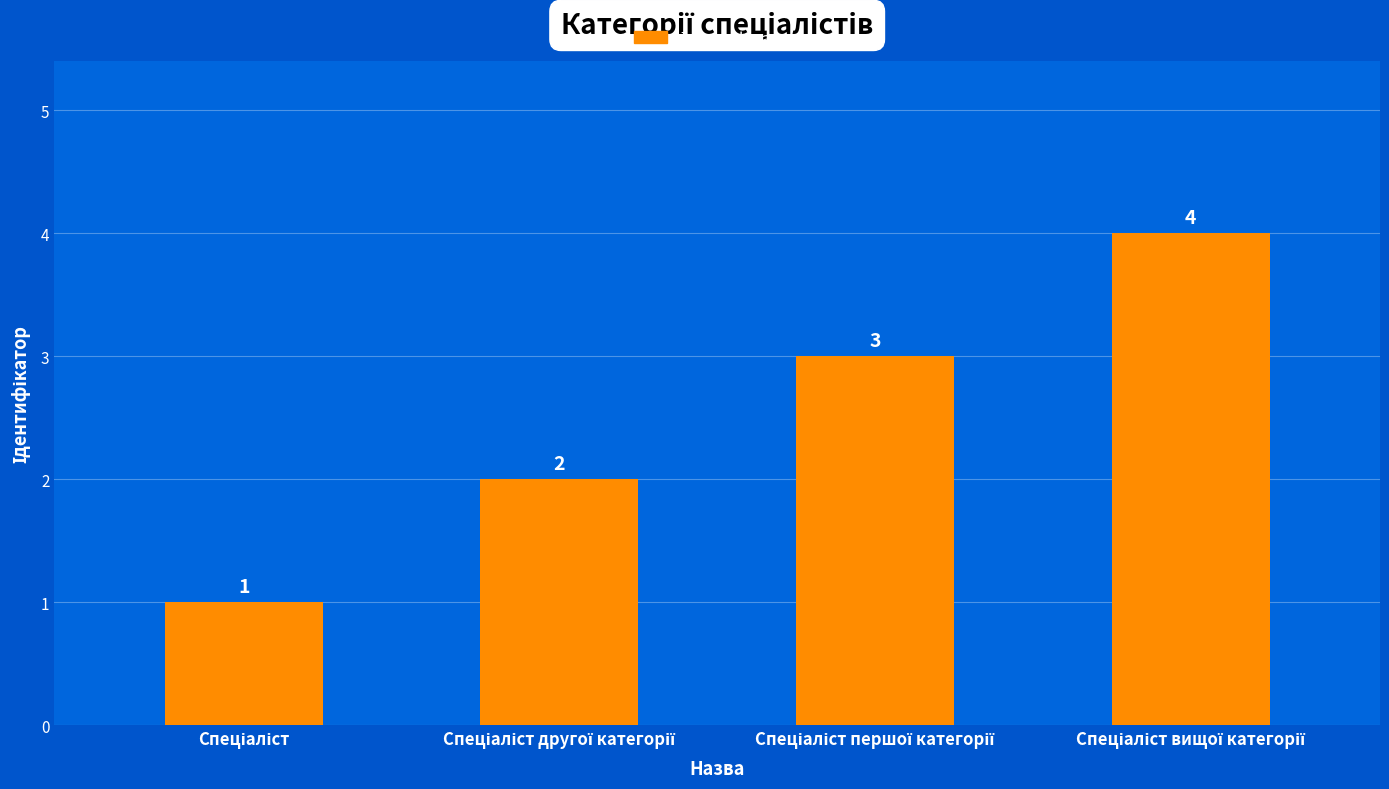

What is the value of the 1st bar from the left?

1